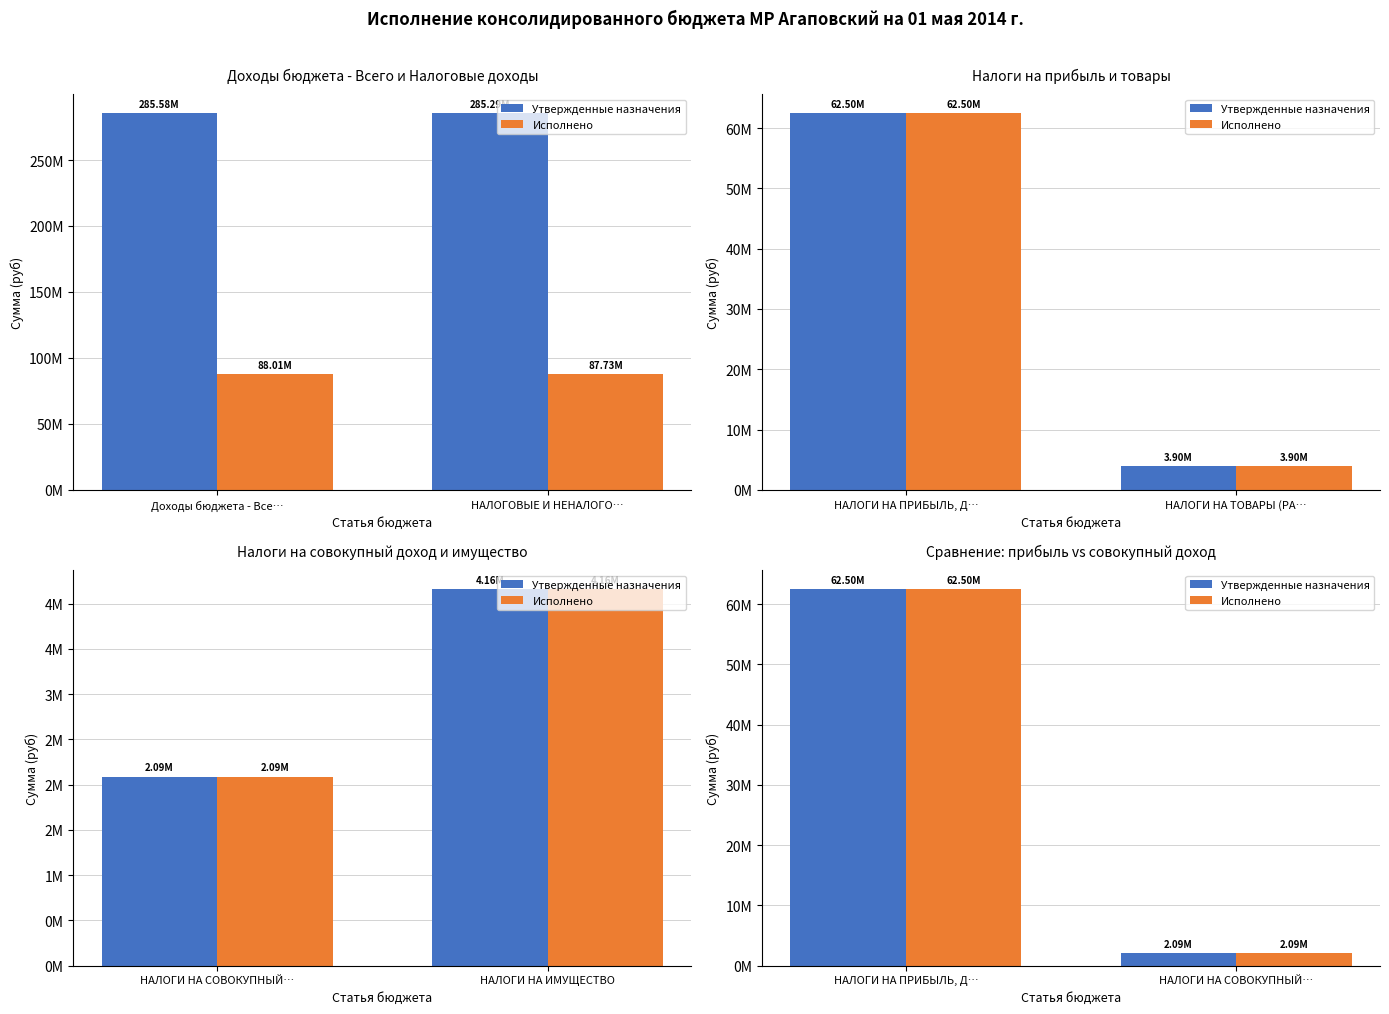

Which series has the largest total across all categories?

Утвержденные назначения